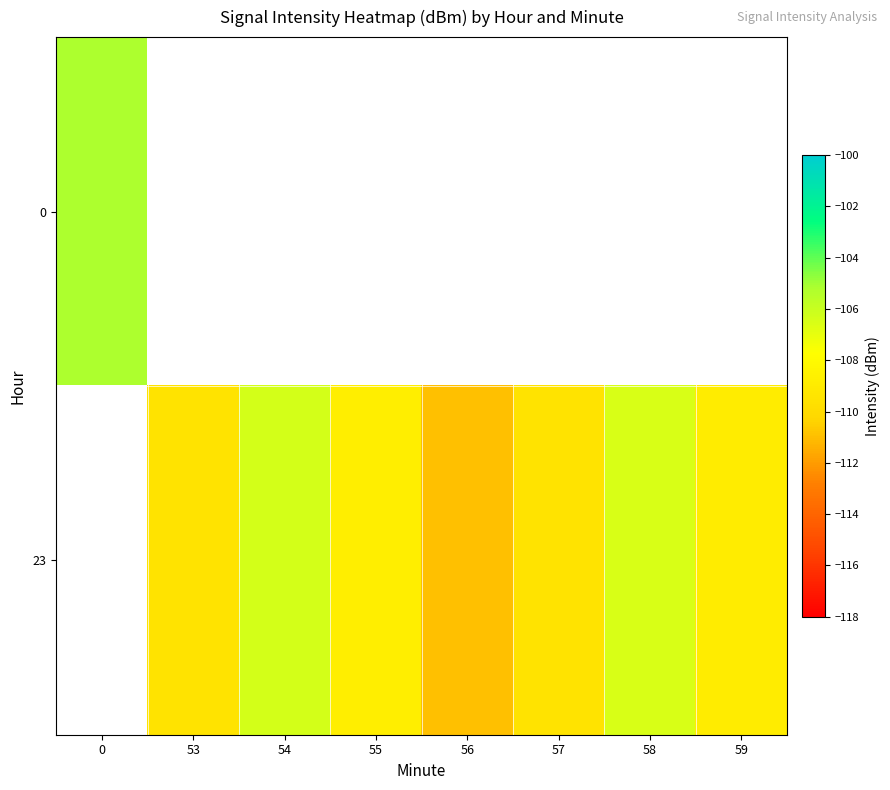

The 23 series shows -74.1 at 58. True or false?

False